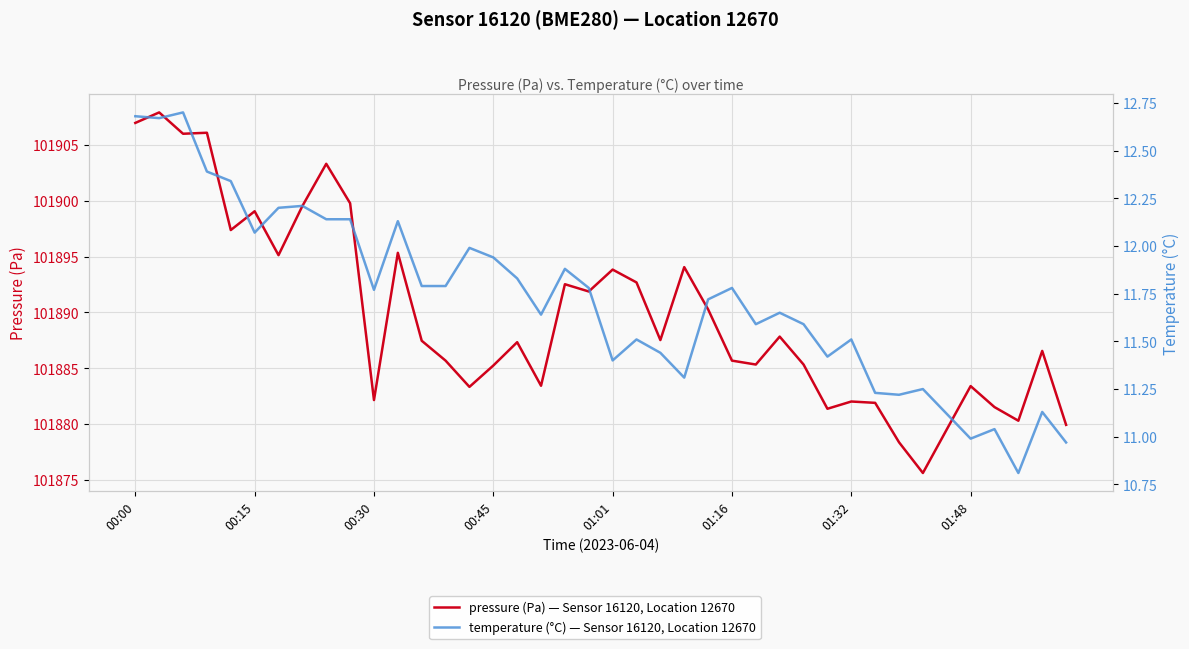

What is the difference between the maximum and second lowest values in the temperature (°C) — Sensor 16120, Location 12670 series?

1.7